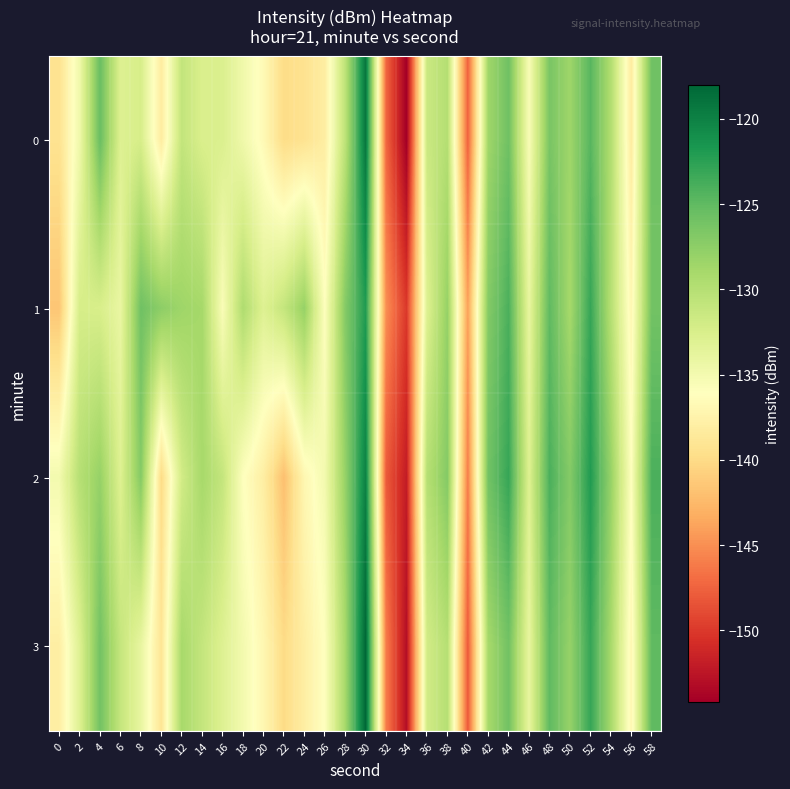

Reading left to right, what are all the values shown in this chart?

0: 0=-139.3	2=-134.7	4=-125.5	6=-133.0	8=-132.4	10=-138.2	12=-130.9	14=-132.6	16=-132.7	18=-134.7	20=-136.7	22=-139.9	24=-139.3	26=-138.1	28=-130.5	30=-119.2	32=-147.3	34=-154.2	36=-131.5	38=-129.9	40=-147.6	42=-128.6	44=-125.8	46=-135.5	48=-126.4	50=-128.5	52=-124.6	54=-129.7	56=-138.3	58=-125.9
1: 0=-141.6	2=-132.3	4=-132.5	6=-134.1	8=-125.8	10=-127.5	12=-128.5	14=-128.9	16=-135.6	18=-129.5	20=-133.0	22=-131.0	24=-128.0	26=-136.0	28=-127.0	30=-122.0	32=-145.0	34=-150.0	36=-133.0	38=-128.0	40=-144.0	42=-127.0	44=-124.0	46=-134.0	48=-125.0	50=-129.0	52=-123.0	54=-130.0	56=-137.0	58=-126.0
2: 0=-135.0	2=-130.0	4=-128.0	6=-133.0	8=-127.0	10=-140.0	12=-132.0	14=-129.0	16=-131.0	18=-136.0	20=-138.0	22=-142.0	24=-137.0	26=-135.0	28=-128.0	30=-120.0	32=-148.0	34=-152.0	36=-130.0	38=-127.0	40=-146.0	42=-126.0	44=-123.0	46=-133.0	48=-124.0	50=-127.0	52=-122.0	54=-128.0	56=-136.0	58=-124.0
3: 0=-138.0	2=-133.0	4=-126.0	6=-131.0	8=-134.0	10=-139.0	12=-129.0	14=-131.0	16=-133.0	18=-135.0	20=-137.0	22=-140.0	24=-138.0	26=-136.0	28=-129.0	30=-118.0	32=-146.0	34=-153.0	36=-132.0	38=-130.0	40=-148.0	42=-129.0	44=-126.0	46=-134.0	48=-125.0	50=-128.0	52=-123.0	54=-129.0	56=-137.0	58=-125.0